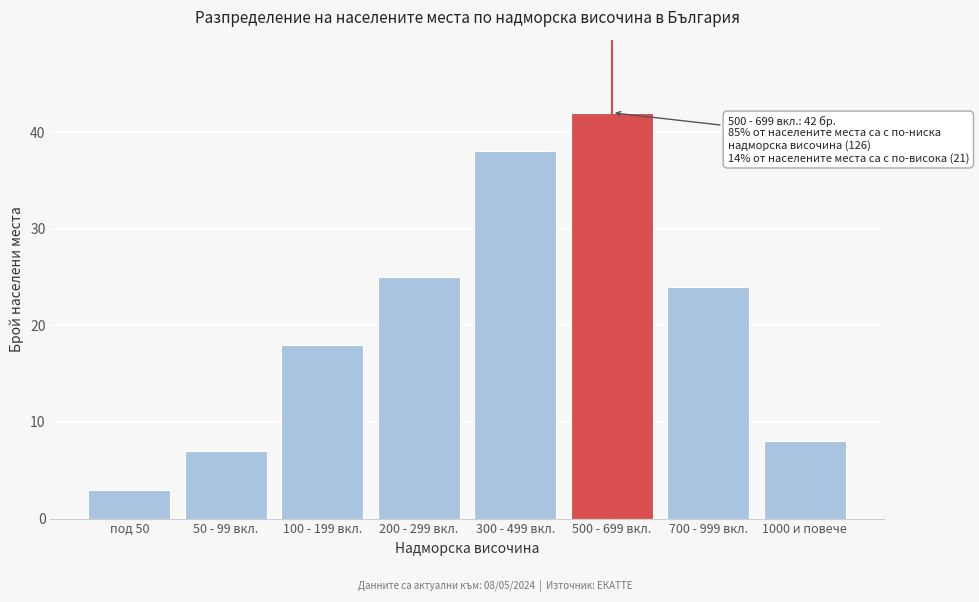

Reading left to right, what are all the values shown in this chart?

под 50=3	50 - 99 вкл.=7	100 - 199 вкл.=18	200 - 299 вкл.=25	300 - 499 вкл.=38	500 - 699 вкл.=42	700 - 999 вкл.=24	1000 и повече=8